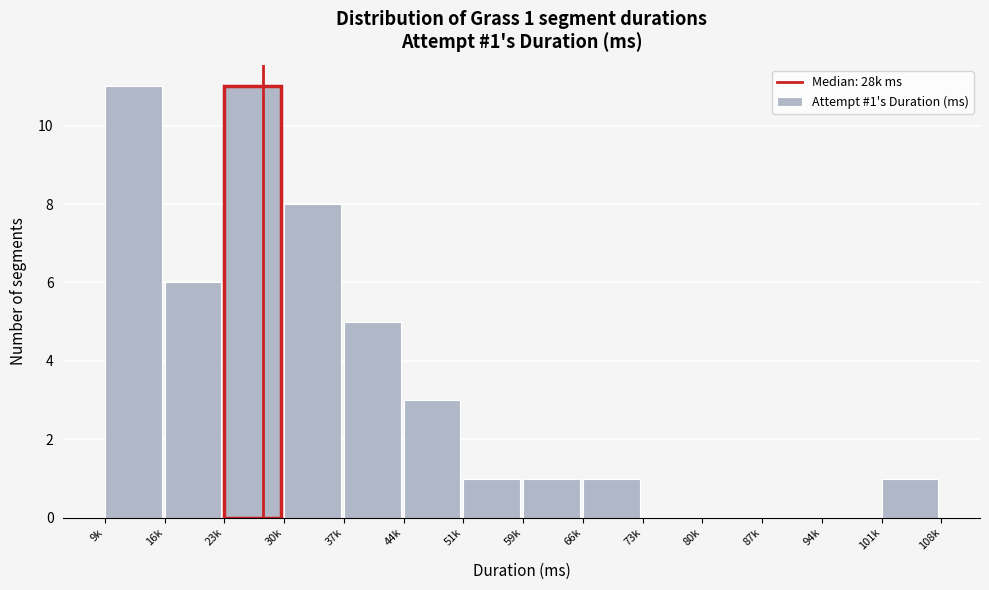

Reading left to right, extract all data points from this chart.

9k=11	16k=6	23k=11	30k=8	37k=5	44k=3	51k=1	59k=1	66k=1	73k=0	80k=0	87k=0	94k=0	101k=1